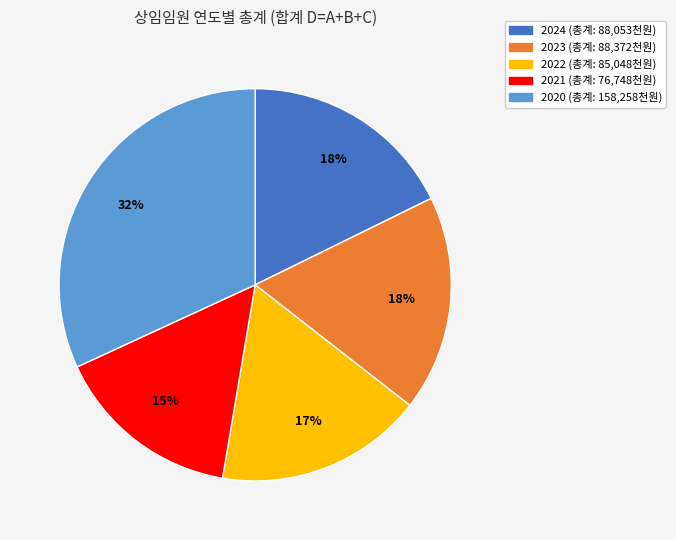

Approximately how many times larger is the value at 2021 compared to 2020?

0.5